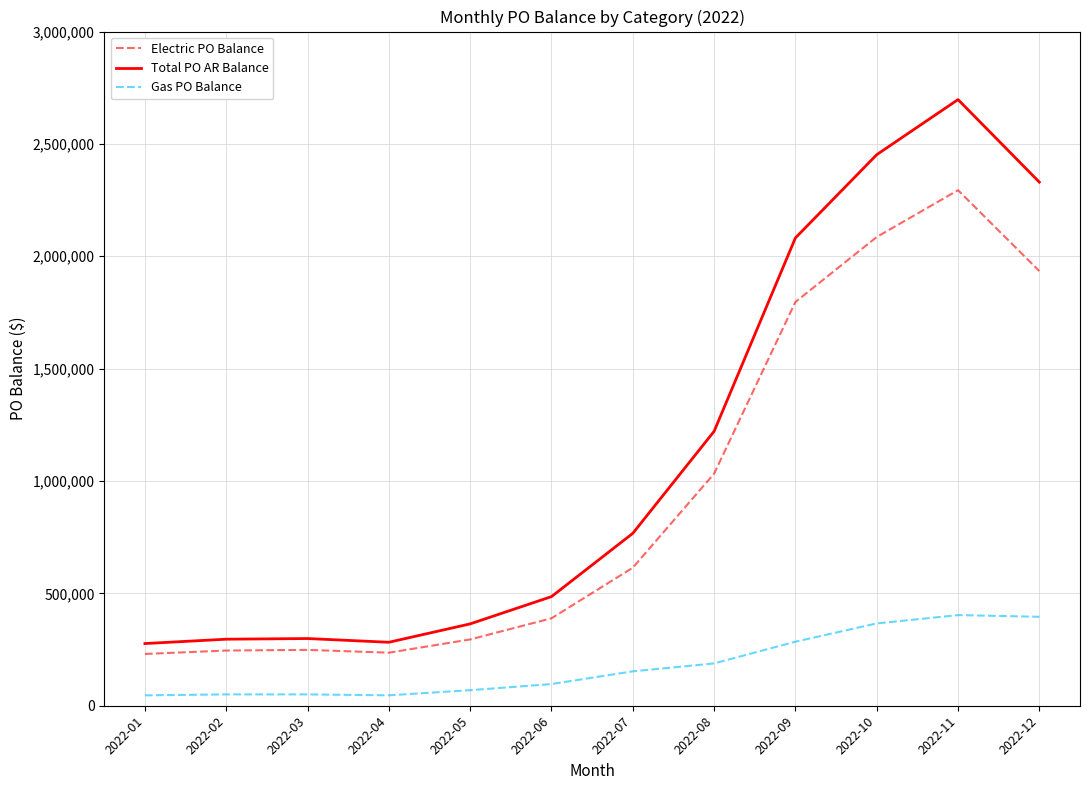

Rank the series by their maximum value, from highest to lowest.

Total PO AR Balance, Electric PO Balance, Gas PO Balance